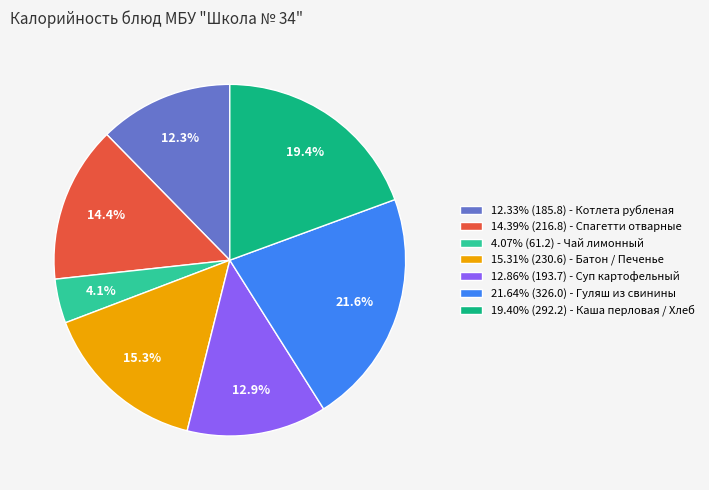

Approximately how many times larger is the value at 12.33% (185.8) - Котлета рубленая compared to 4.07% (61.2) - Чай лимонный?

3.0